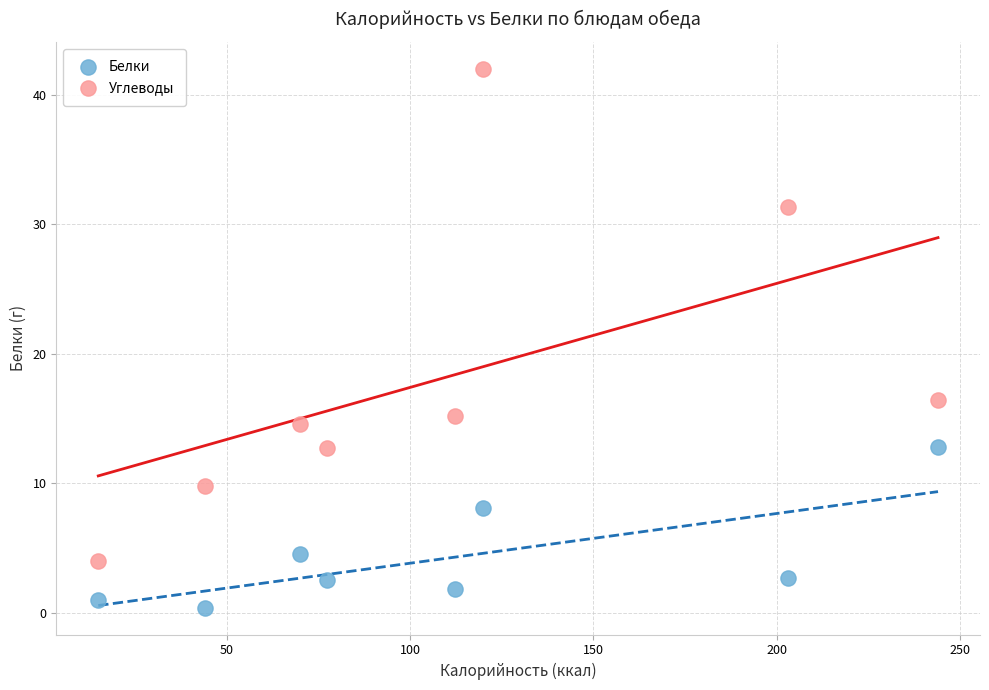

What are all the series names shown in the legend?

Белки, Углеводы